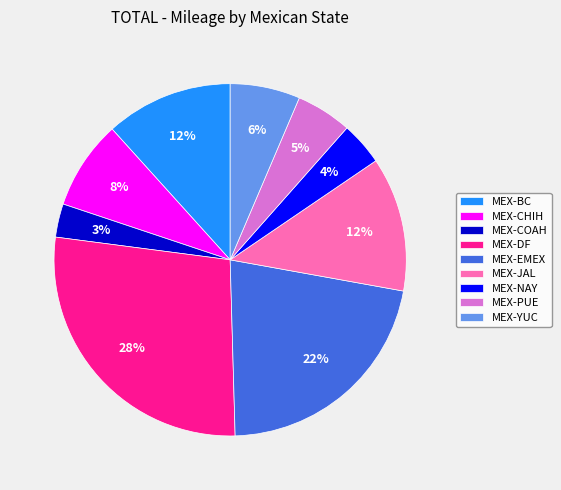

Is there any slice that represents more than half of the pie?

No